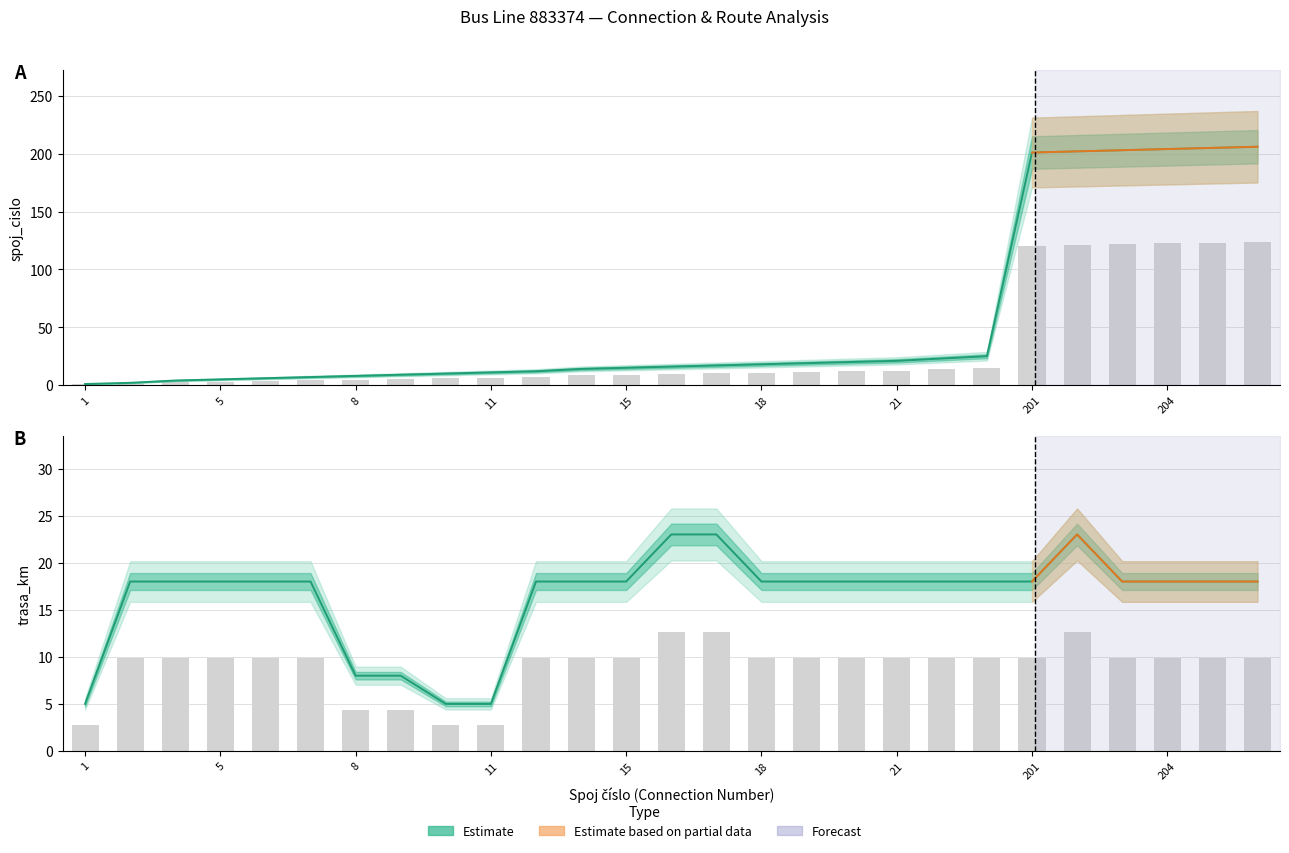

The value of spoj_cislo at 25 is 92. True or false?

False